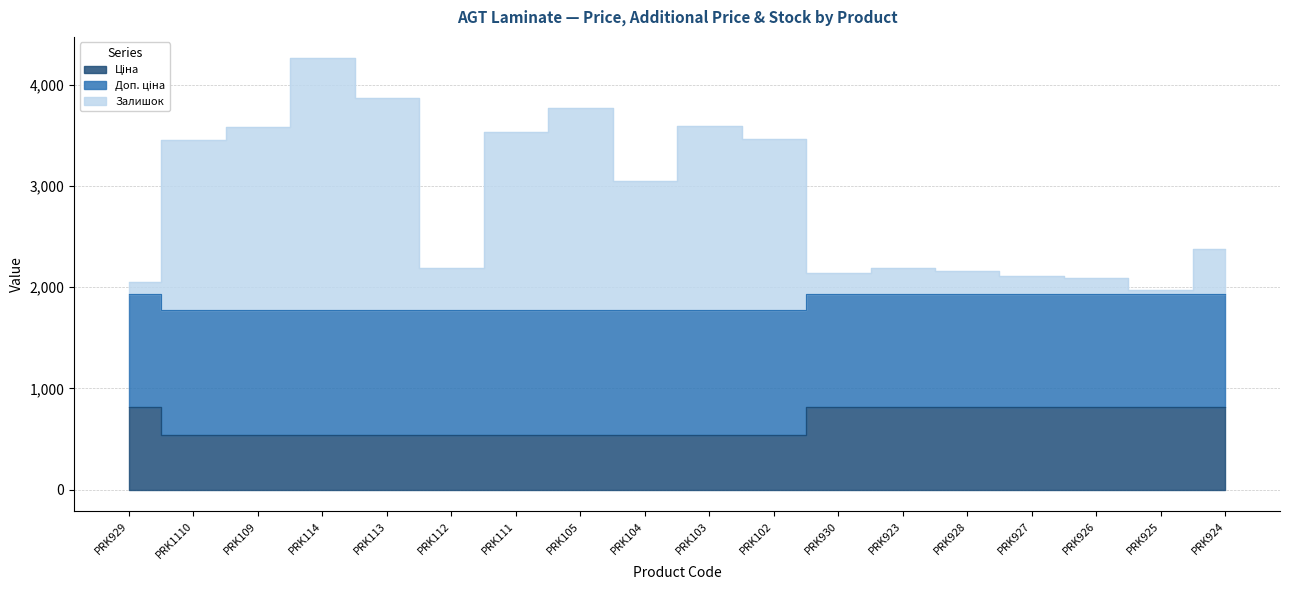

The Доп. ціна series shows 1927.7 at PRK924. True or false?

True